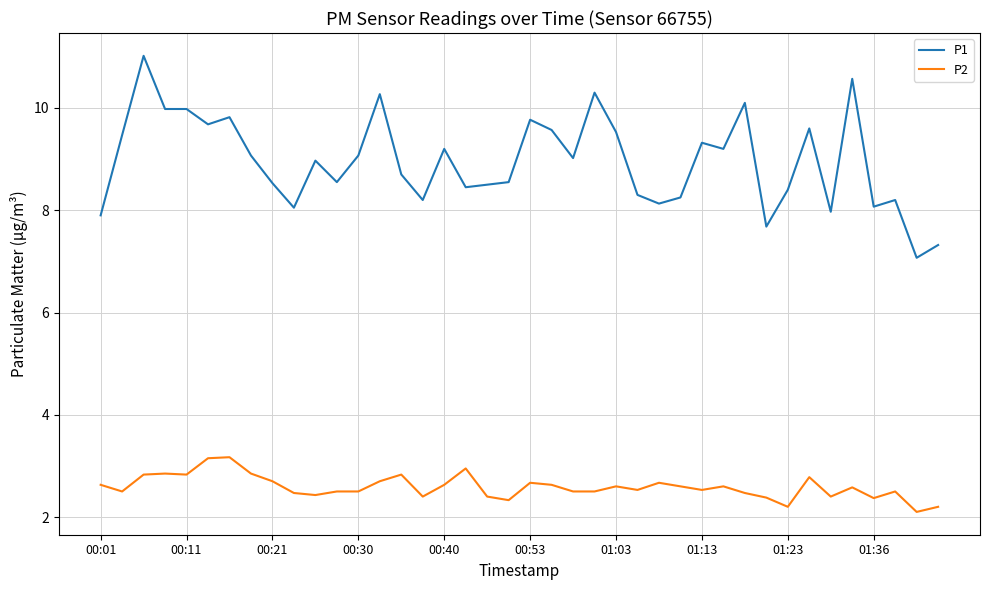

True or false: P2 and P1 cross at least once.

False